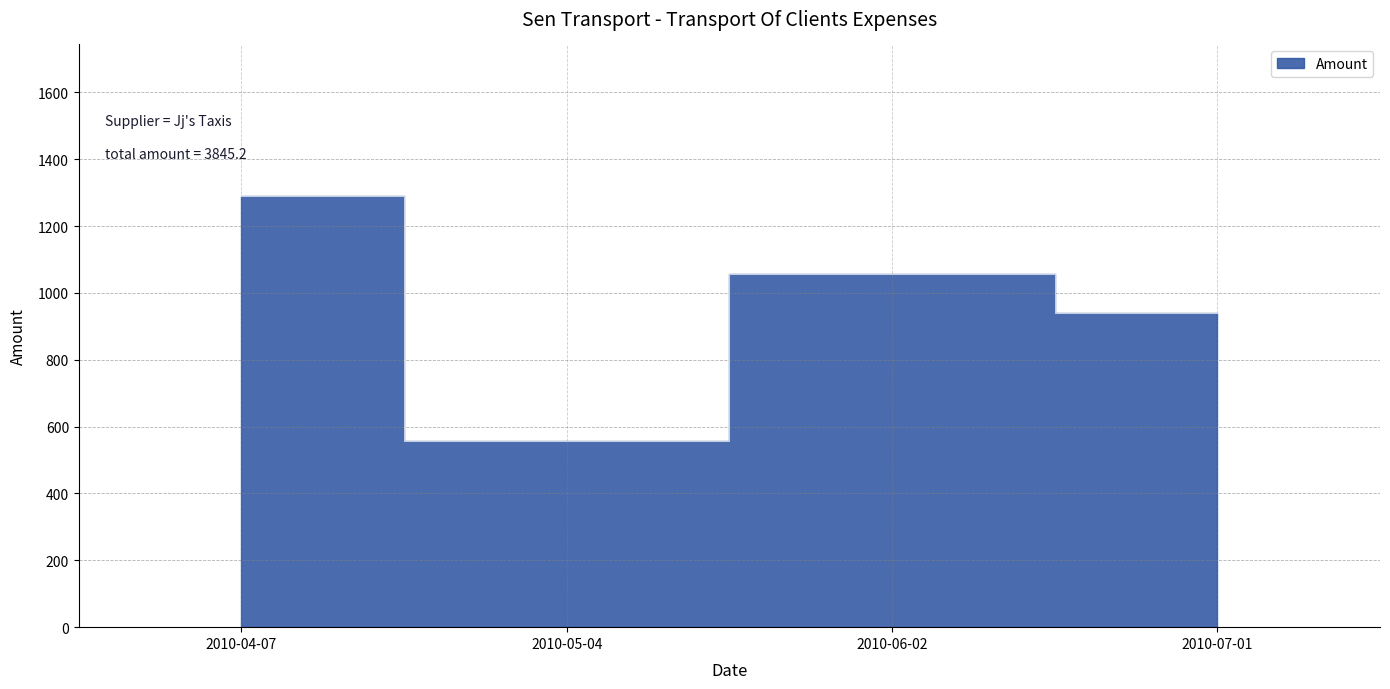

True or false: the data has more than 0 interior local peaks.

True